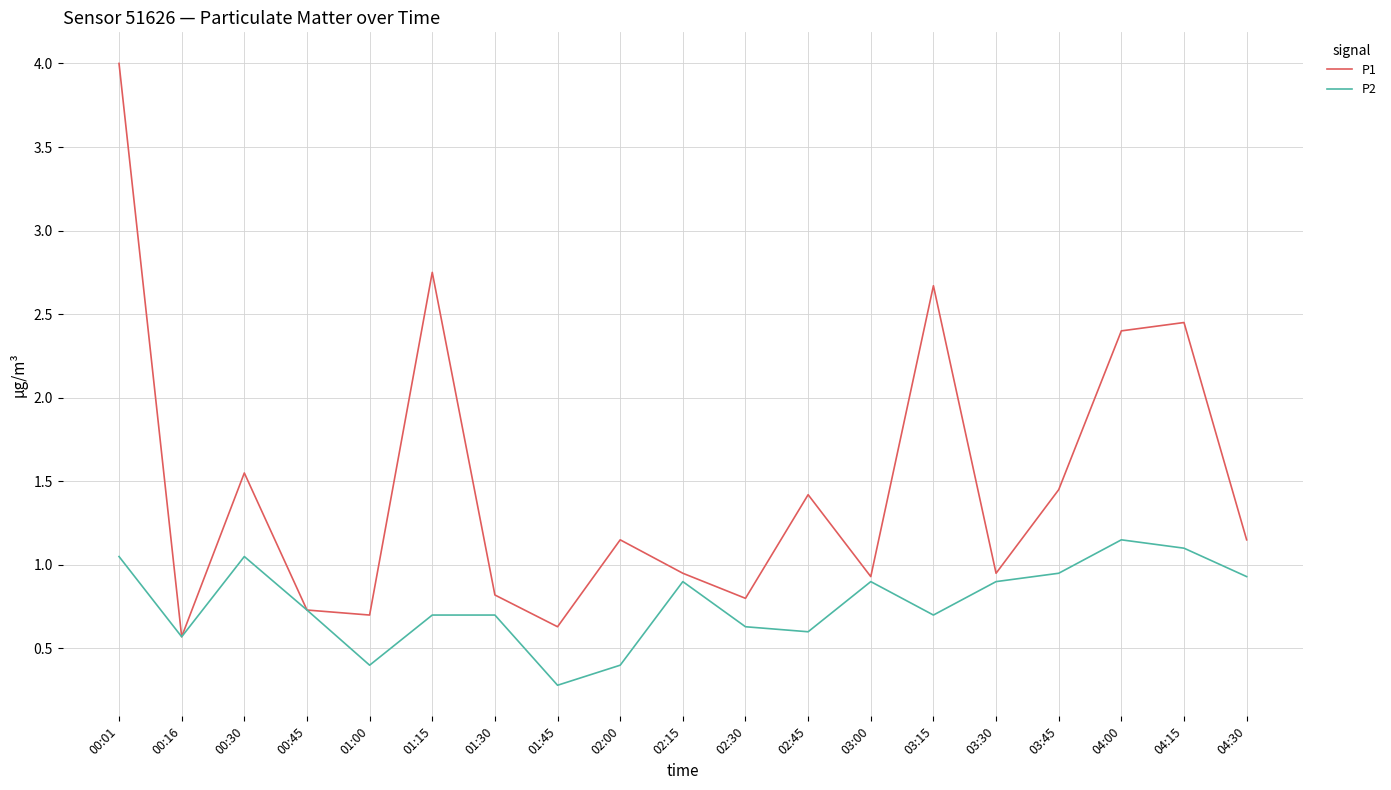

Is the value of P1 at 01:00 greater than the value of P2 at 03:45?

No